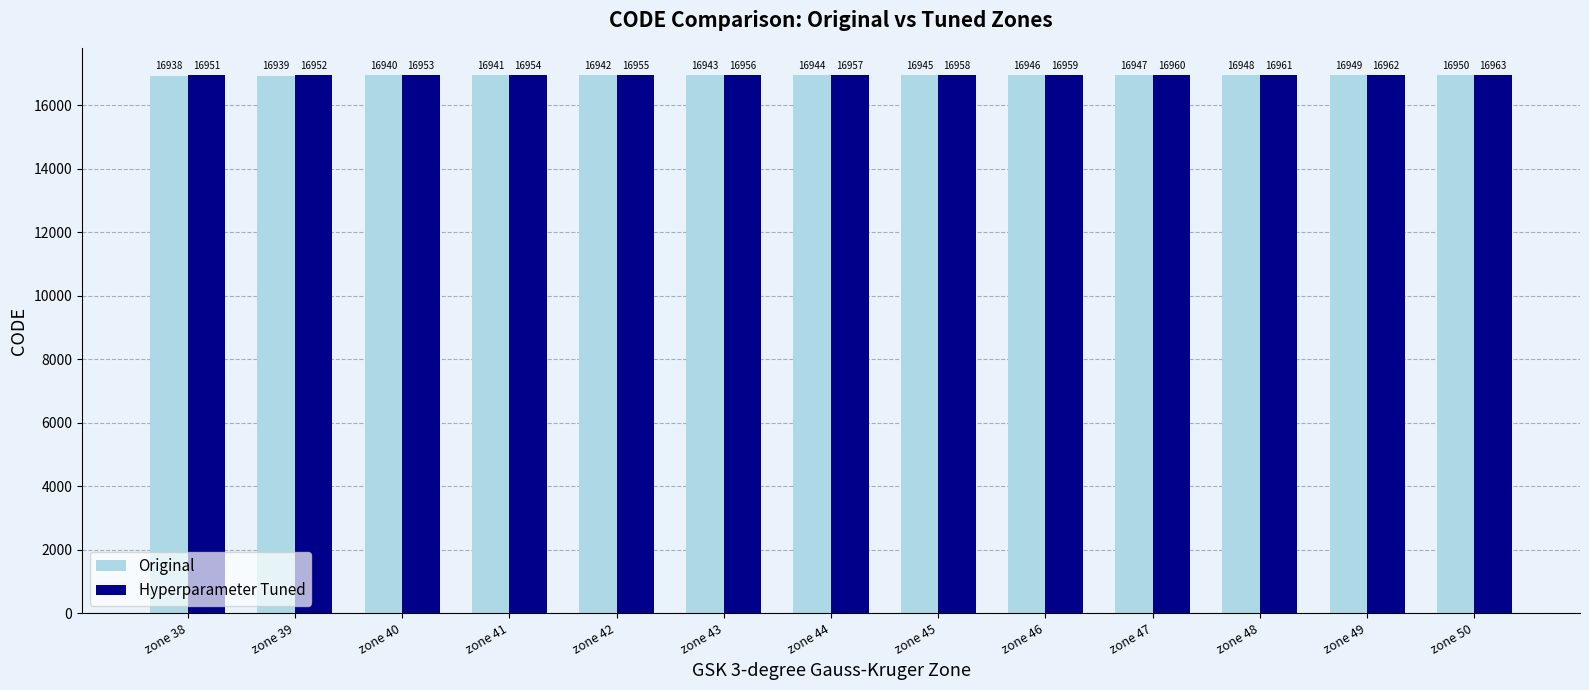

What is the sum of all Original values?

220272